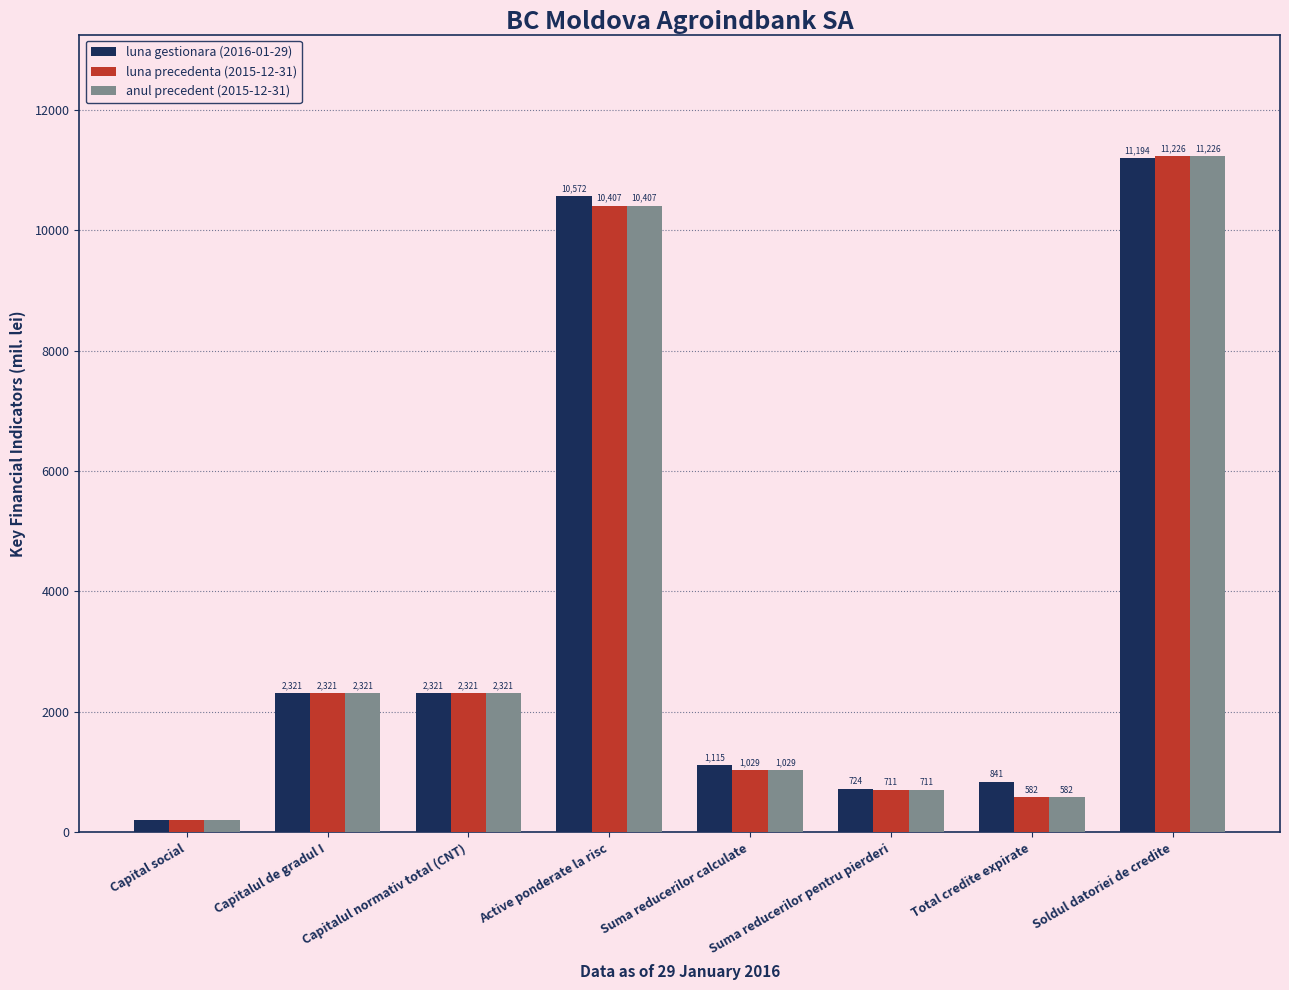

The luna precedenta (2015-12-31) series shows 582.2 at Total credite expirate. True or false?

True